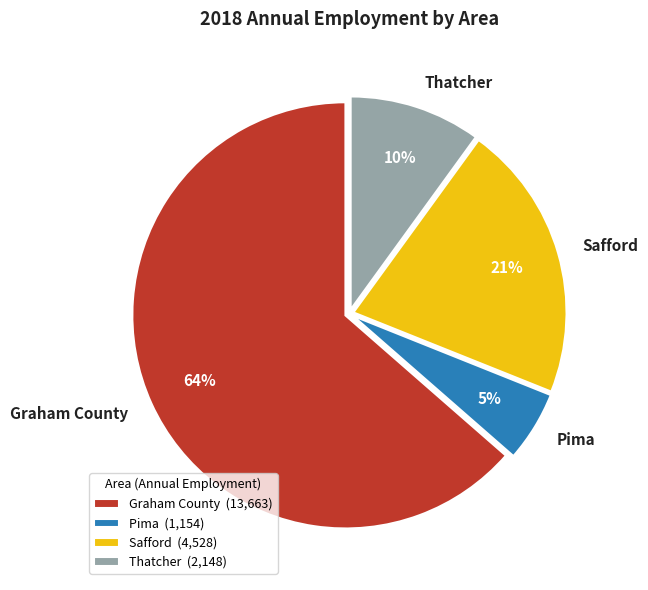

Is there any slice that represents more than half of the pie?

Yes